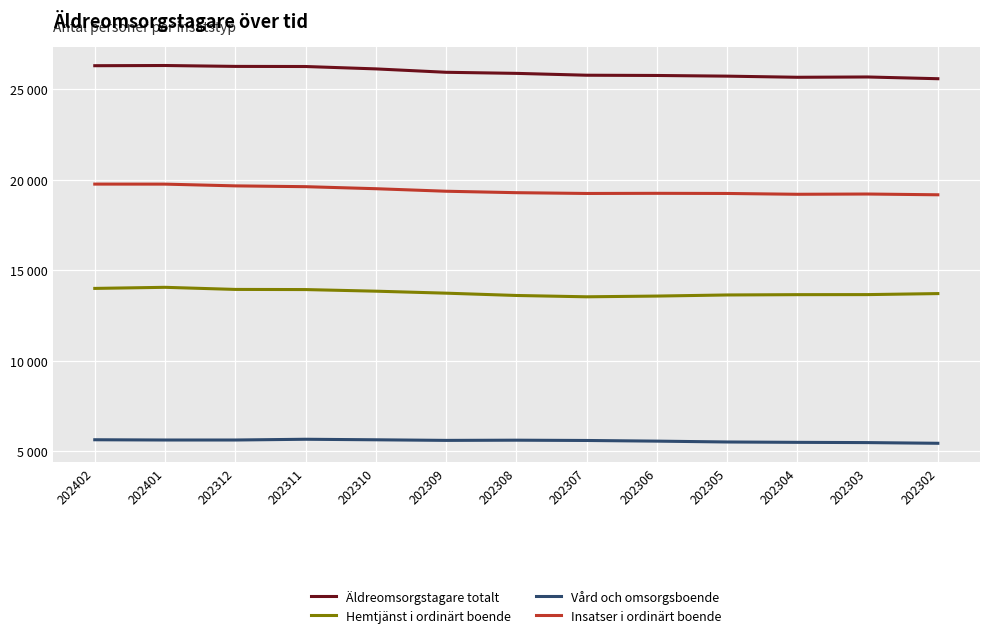

True or false: Äldreomsorgstagare totalt and Insatser i ordinärt boende cross at least once.

False